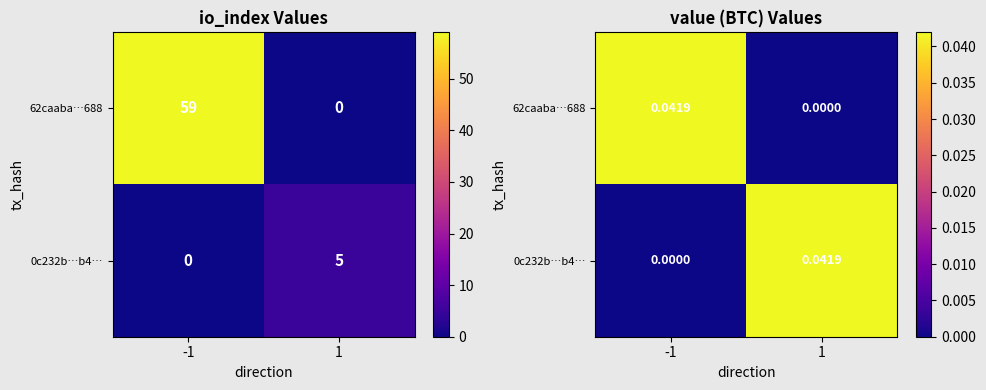

How many categories are shown in the chart?

2